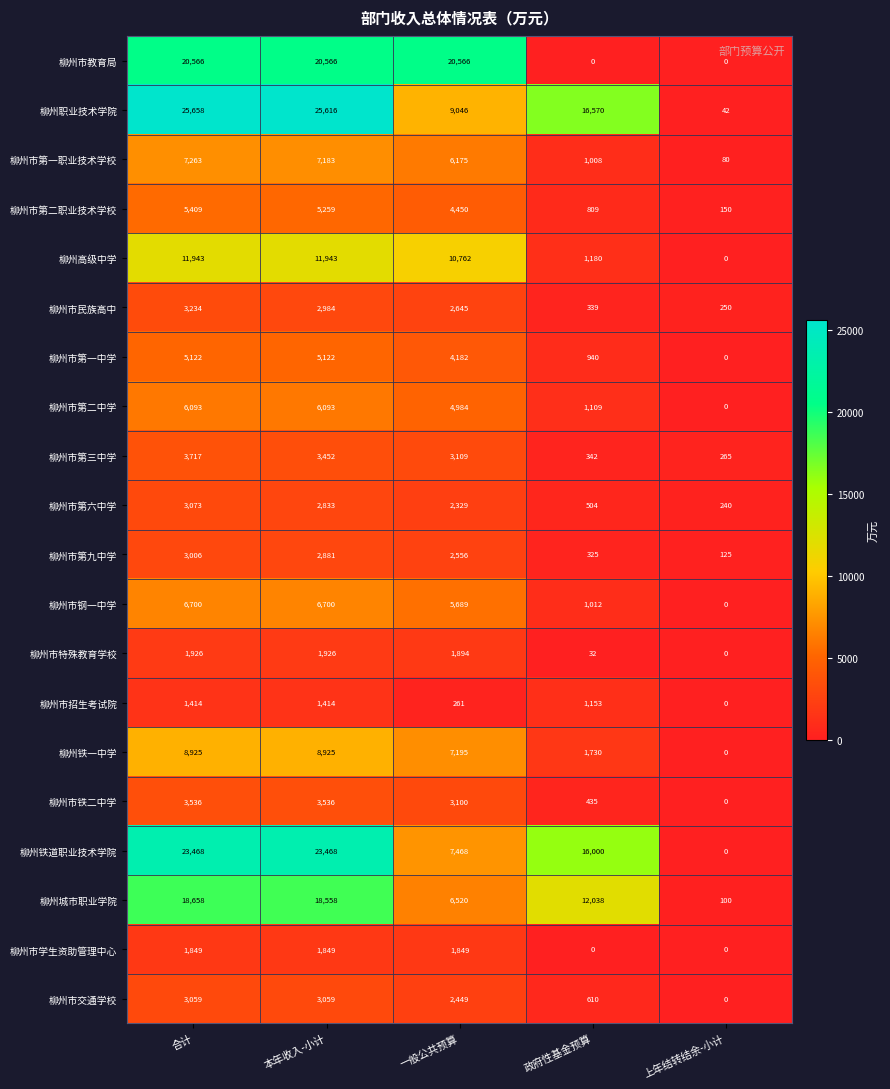

True or false: 柳州市第九中学 has a value of 125 at 上年结转结余-小计.

True